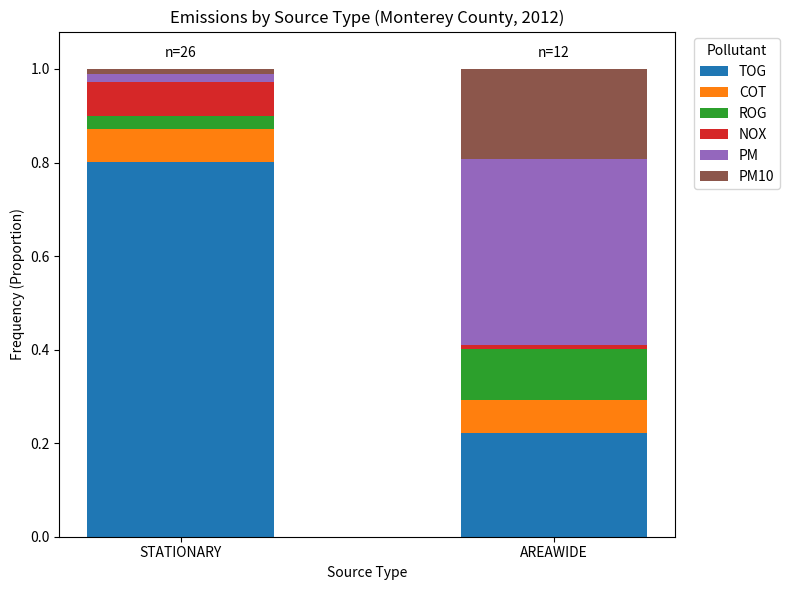

What is the difference between the maximum and minimum values in the TOG series?

0.6